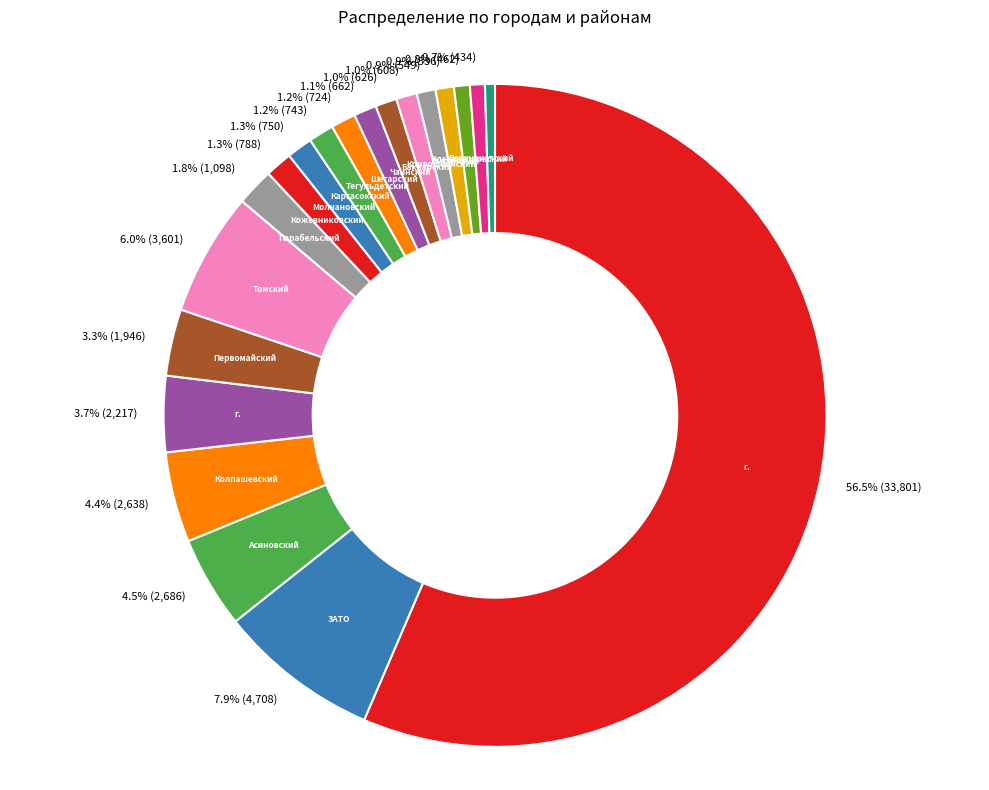

How many slices are in this pie chart?

20